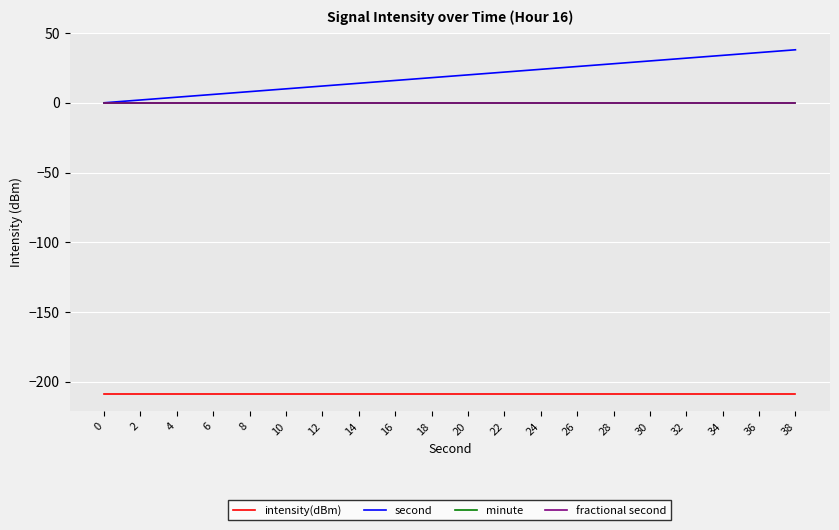

Does the chart have visible grid lines?

Yes